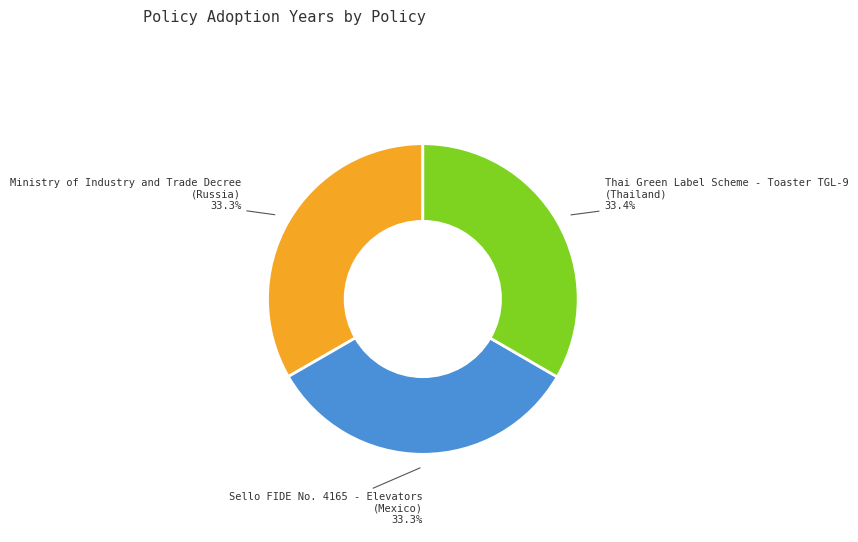

What is the ratio of the value at Thai Green Label Scheme - Toaster TGL-9 (Thailand) to the value at Ministry of Industry and Trade Decree (Russia)?

1.0